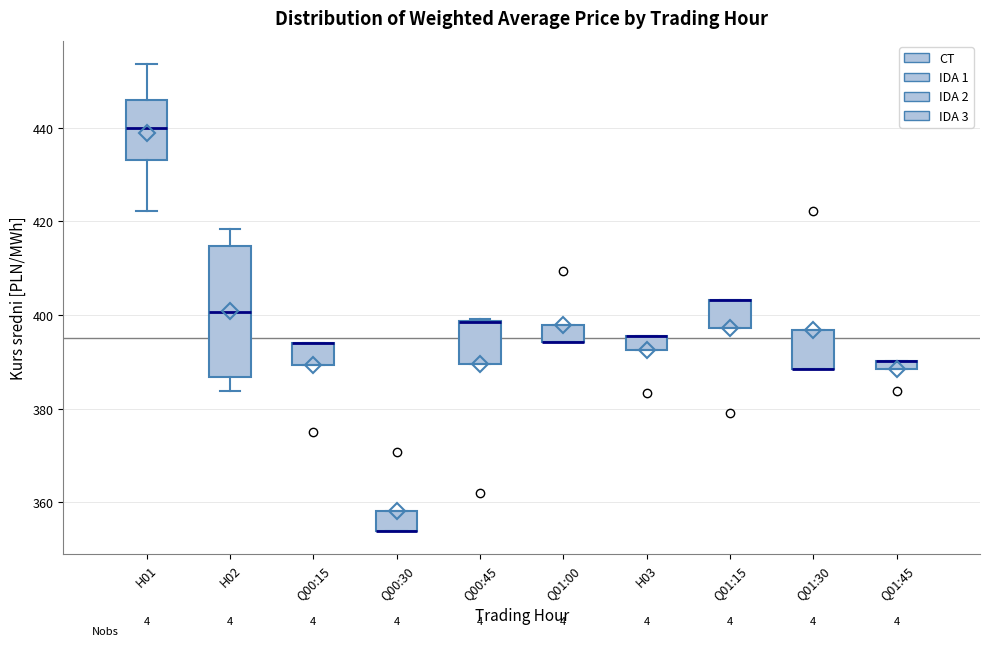

Which box is the tallest, from its lower edge to its upper edge?

H02